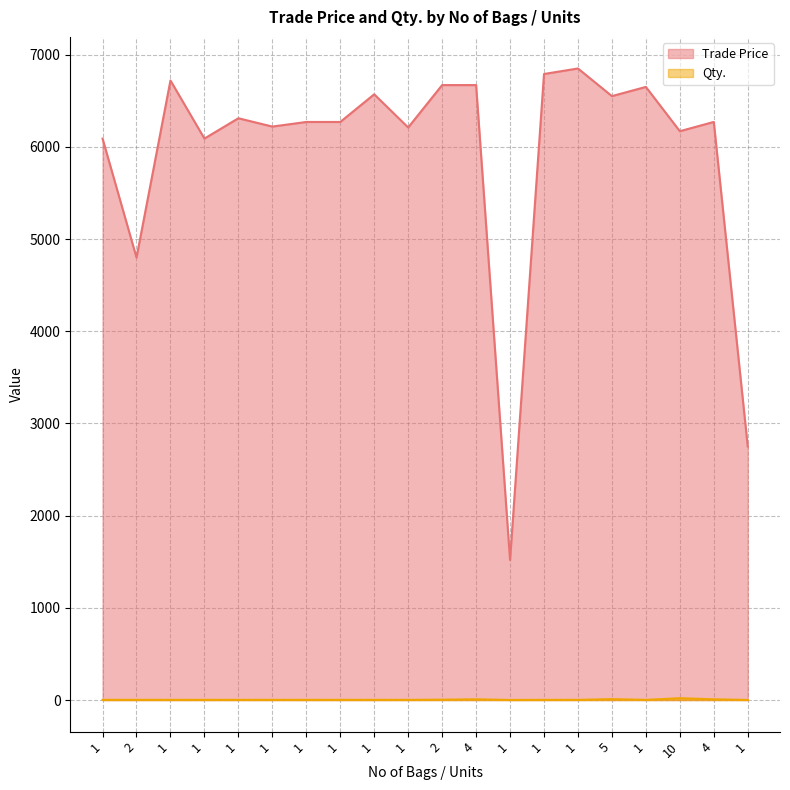

Reading right to left, what are all the values shown in this chart?

Trade Price: 1=2749.9	4=6269.9	10=6169.6	1=6649.8	5=6549.9	1=6849.8	1=6789.9	1=1519.5	4=6669.6	2=6669.6	1=6209.9	1=6569.6	1=6269.6	1=6269.6	1=6219.6	1=6309.9	1=6089.5	1=6719.5	2=4798.9	1=6089.0
Qty.: 1=1.0	4=8.0	10=20.0	1=2.0	5=10.0	1=2.0	1=2.0	1=1.0	4=8.0	2=4.0	1=2.0	1=2.0	1=2.0	1=2.0	1=2.0	1=2.0	1=2.0	1=2.0	2=2.0	1=2.0